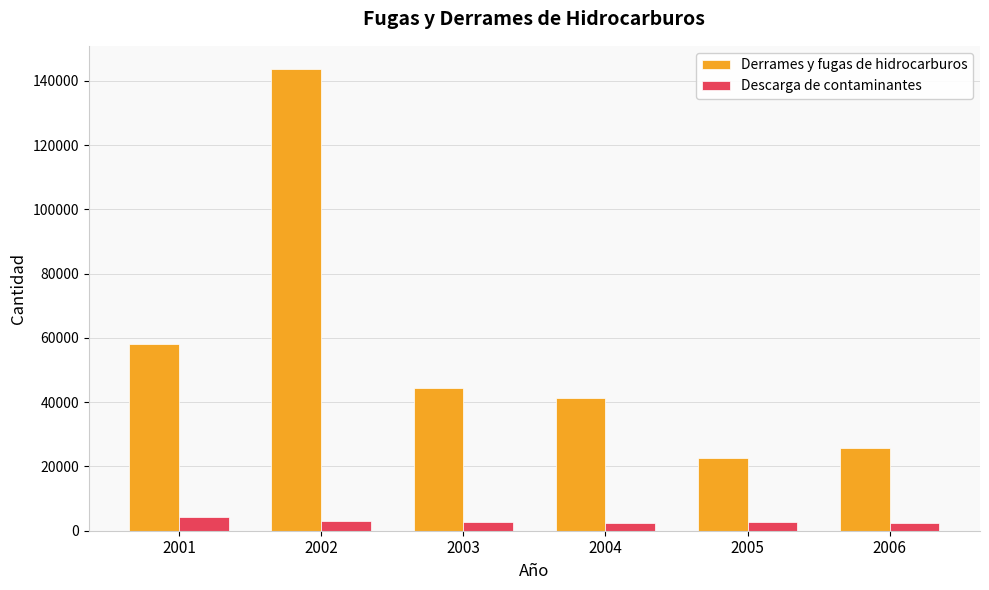

Rank the series at 2001 from highest to lowest value.

Derrames y fugas de hidrocarburos, Descarga de contaminantes